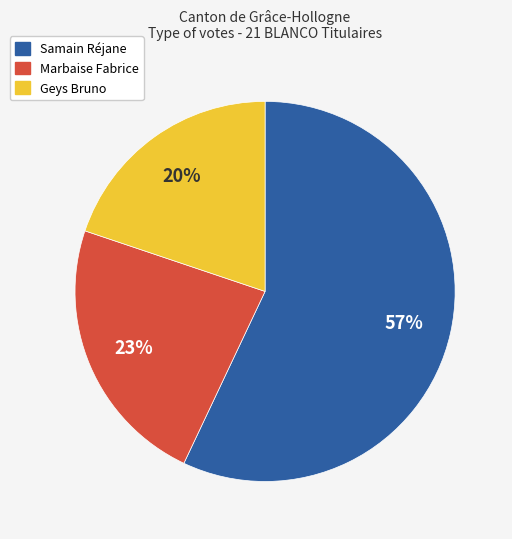

Is the sum of Samain Réjane and Geys Bruno greater than half?

Yes